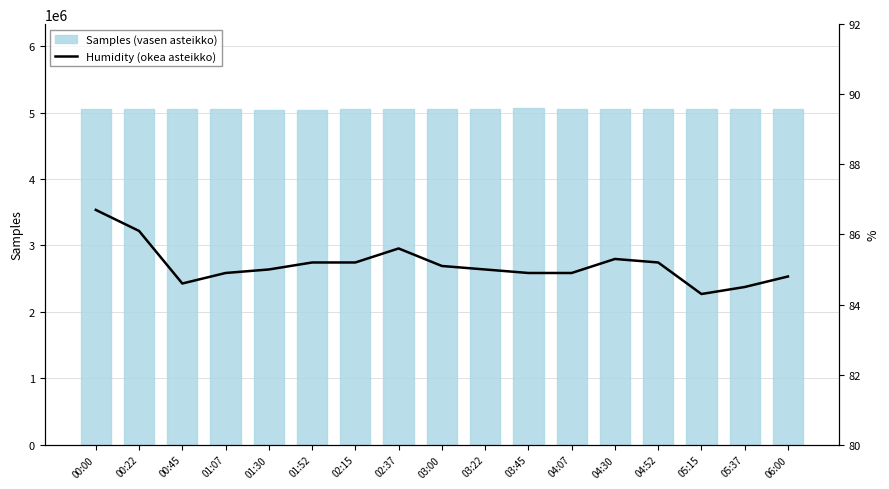

Where is Humidity (okea asteikko) nearest to the value 85?

01:30